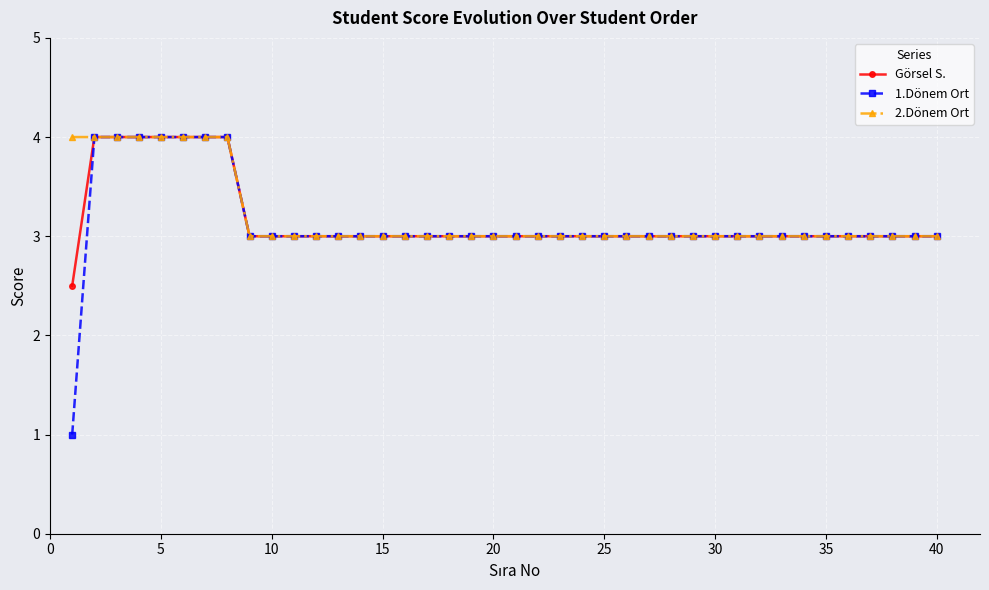

At how many categories does at least one series exceed 2?

40